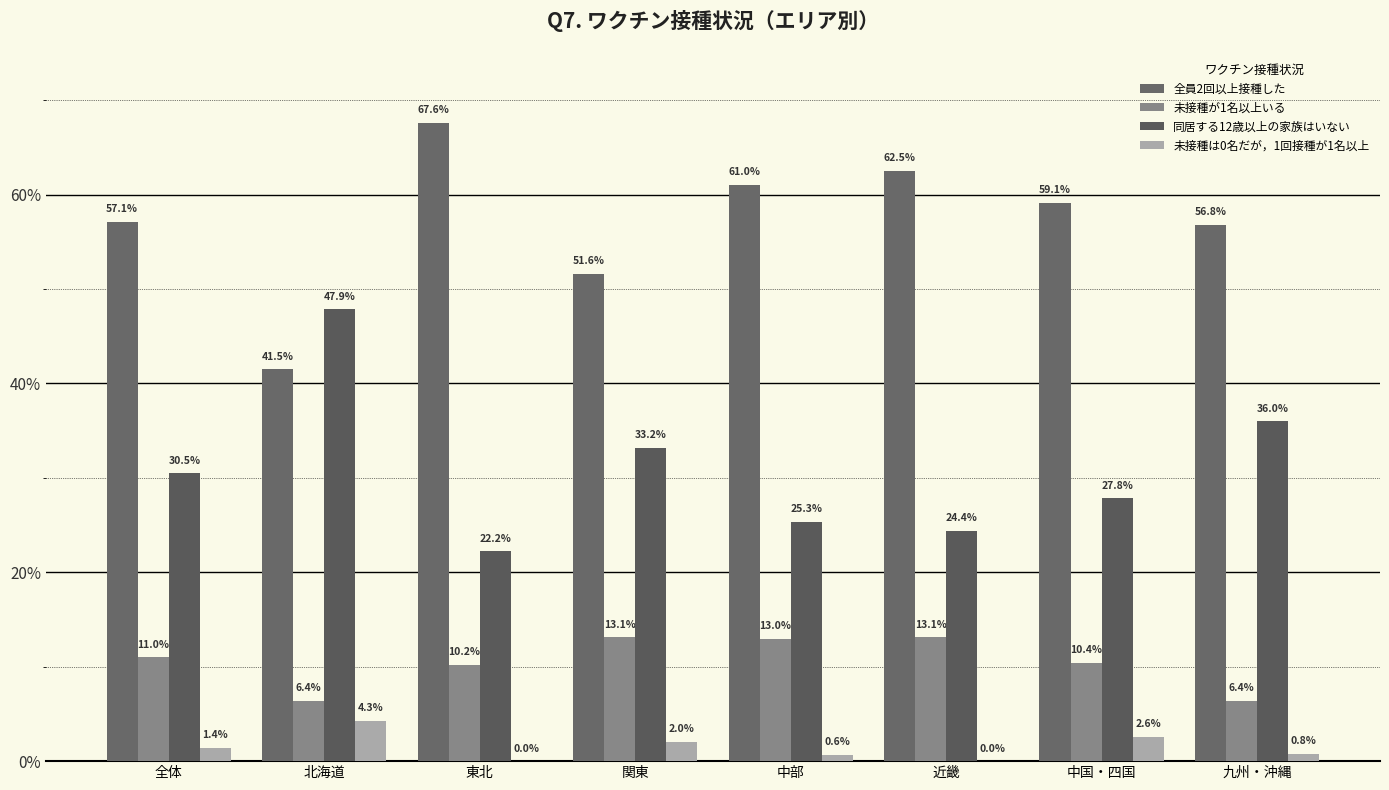

How many distinct data groups are displayed?

4